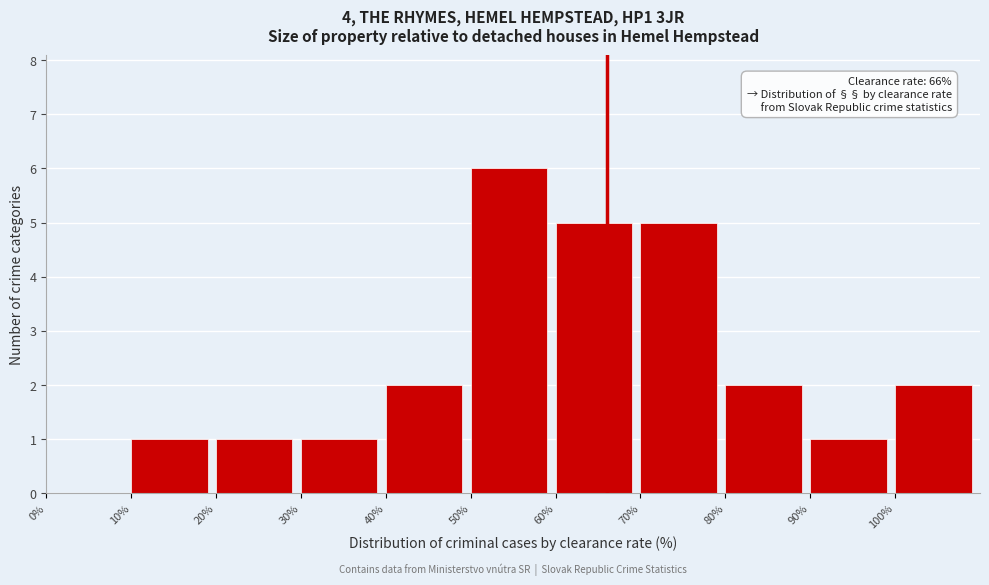

Over which range of the x-axis is the bar tallest?

50 to 60